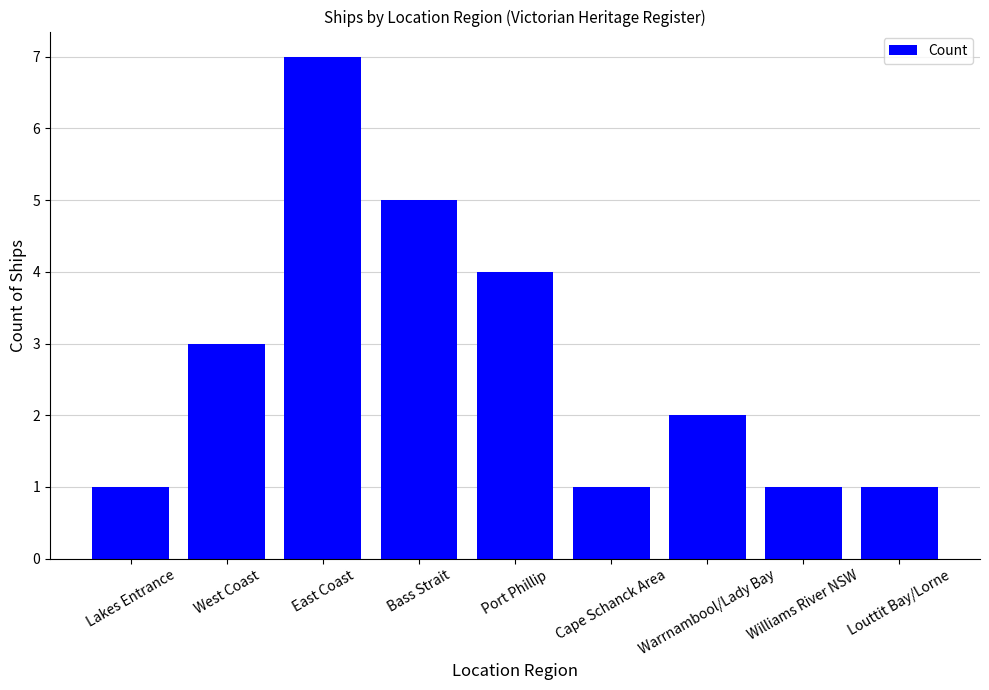

What is the sum of all values?

25